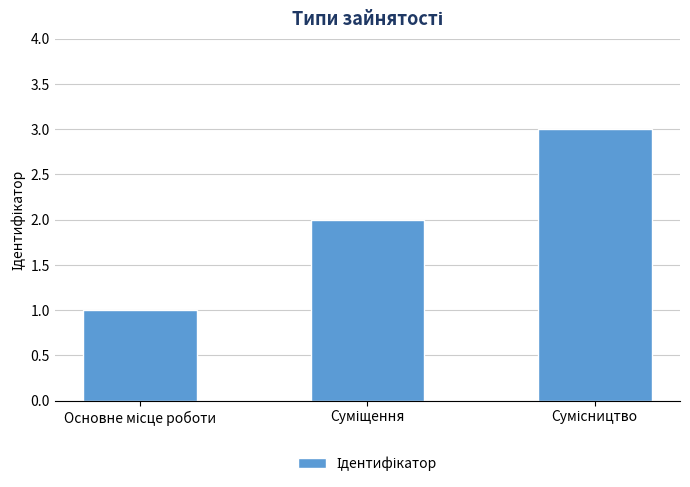

What is the sum of all values?

6